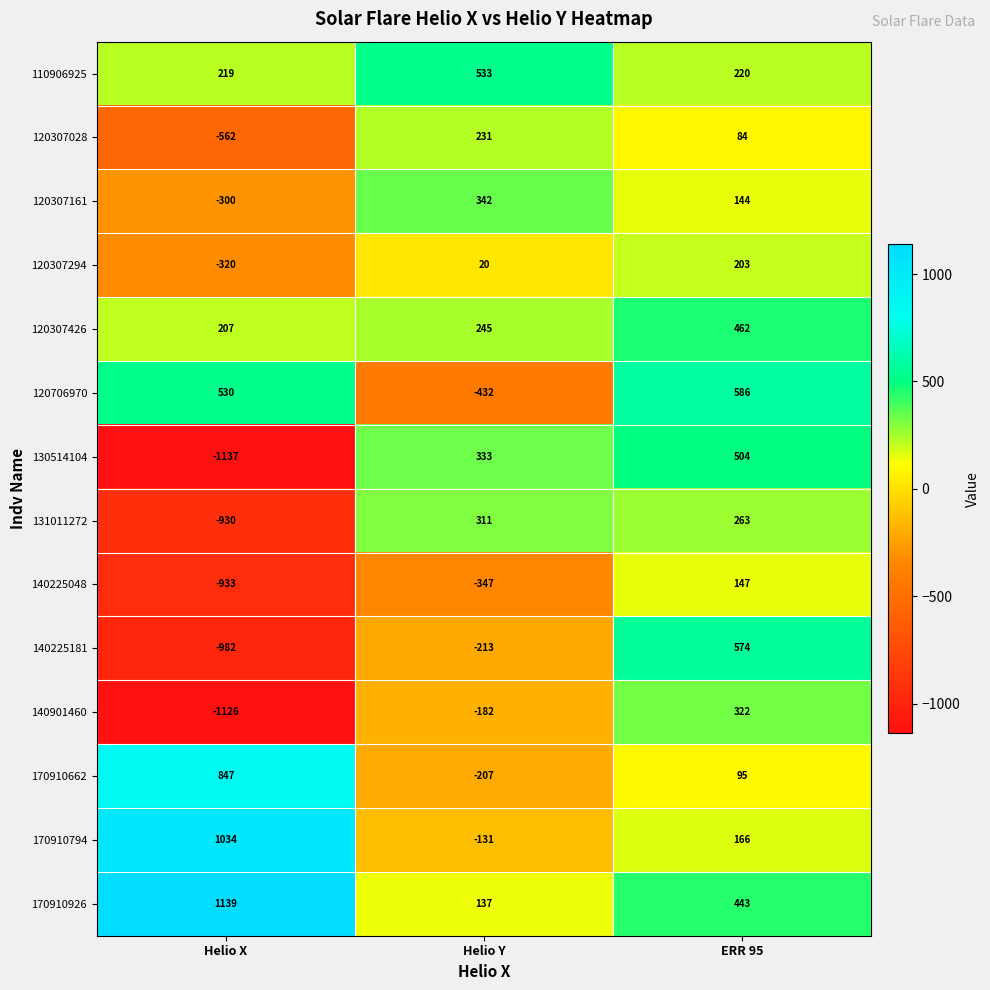

Count the number of data series in this chart.

14